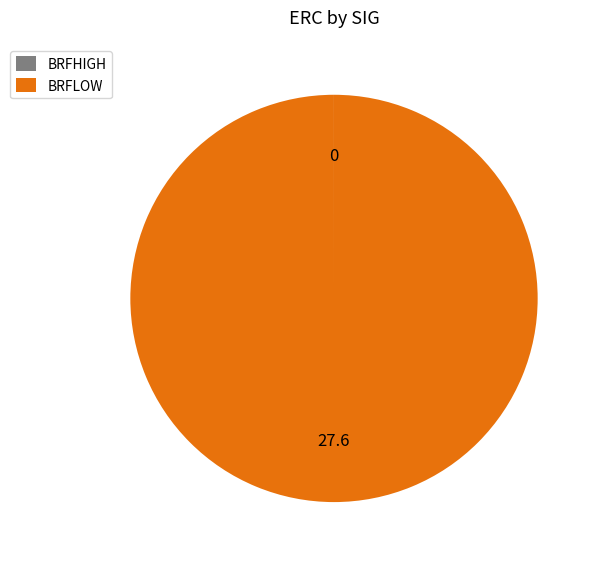

Is there any slice that represents more than half of the pie?

Yes